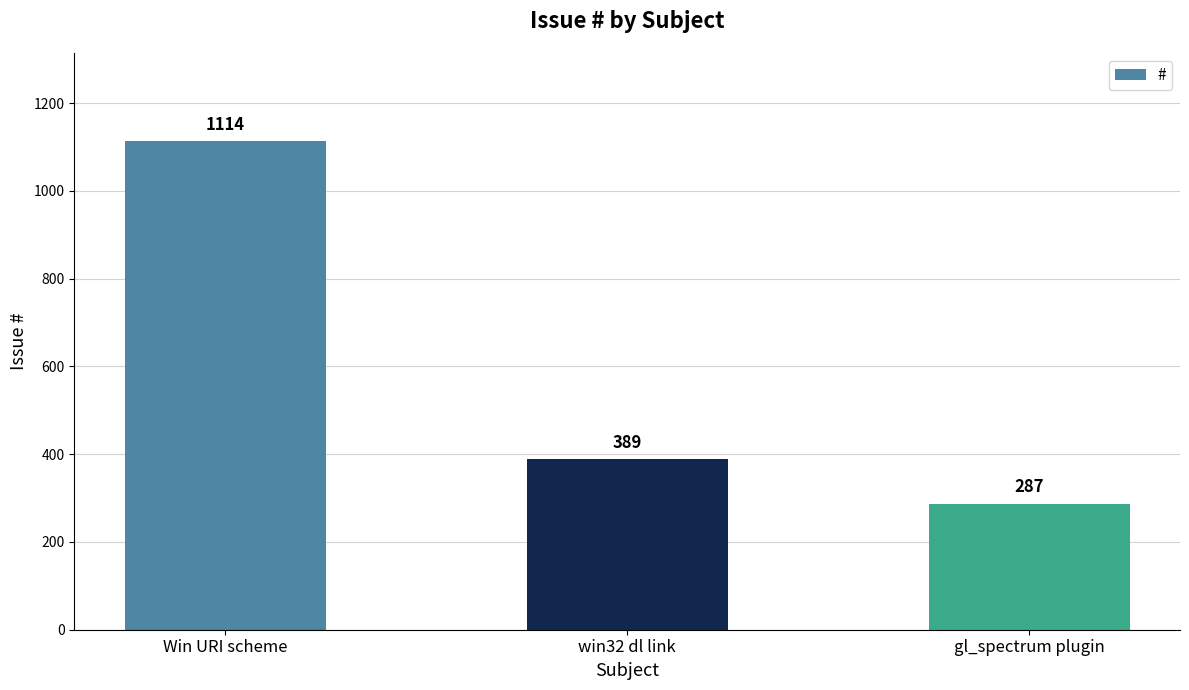

Rank the categories by value from lowest to highest.

gl_spectrum plugin, win32 dl link, Win URI scheme